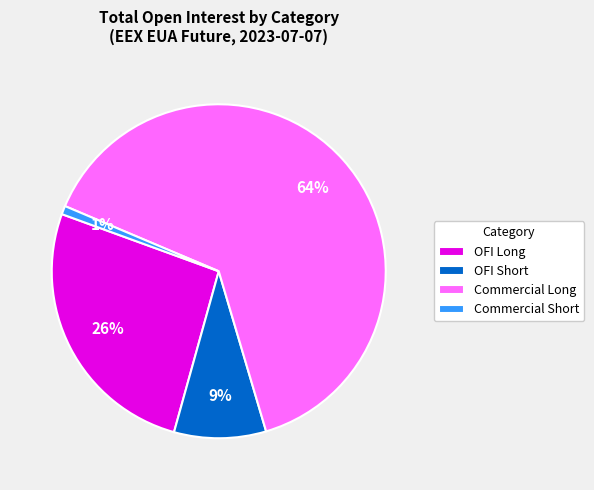

To the nearest percent, what is the average slice percentage?

25%